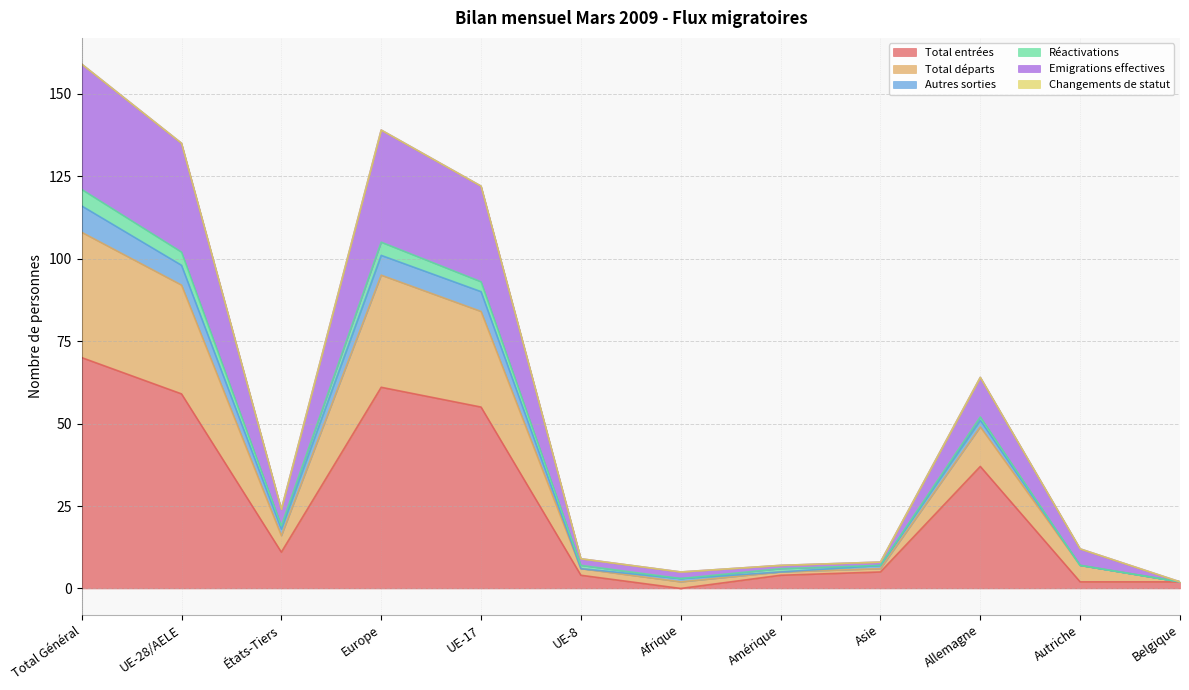

True or false: Total départs and Total entrées intersect in this chart.

False